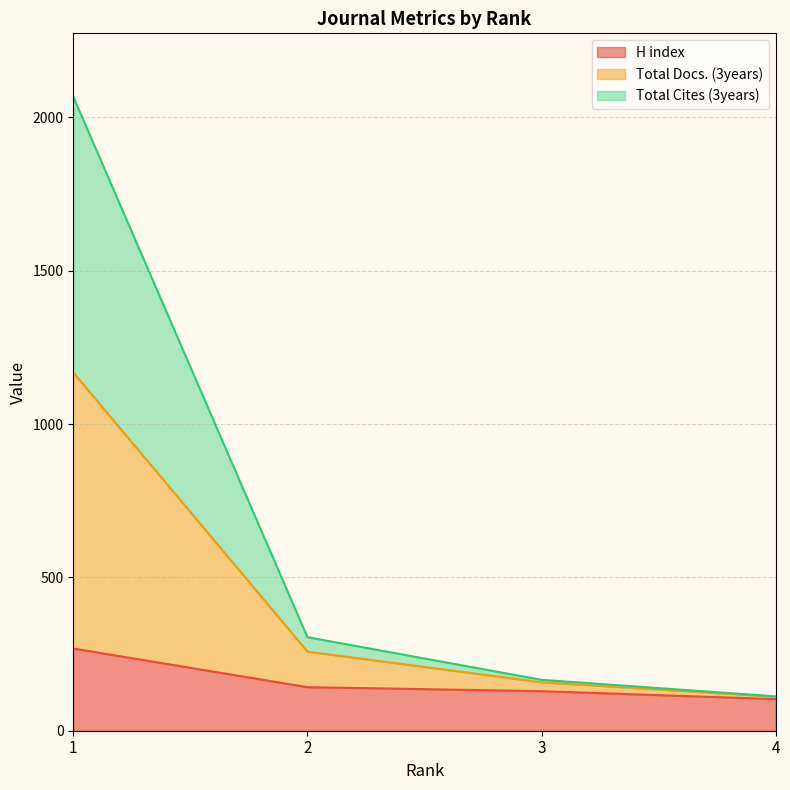

Where does the H index series first go above 142?

1